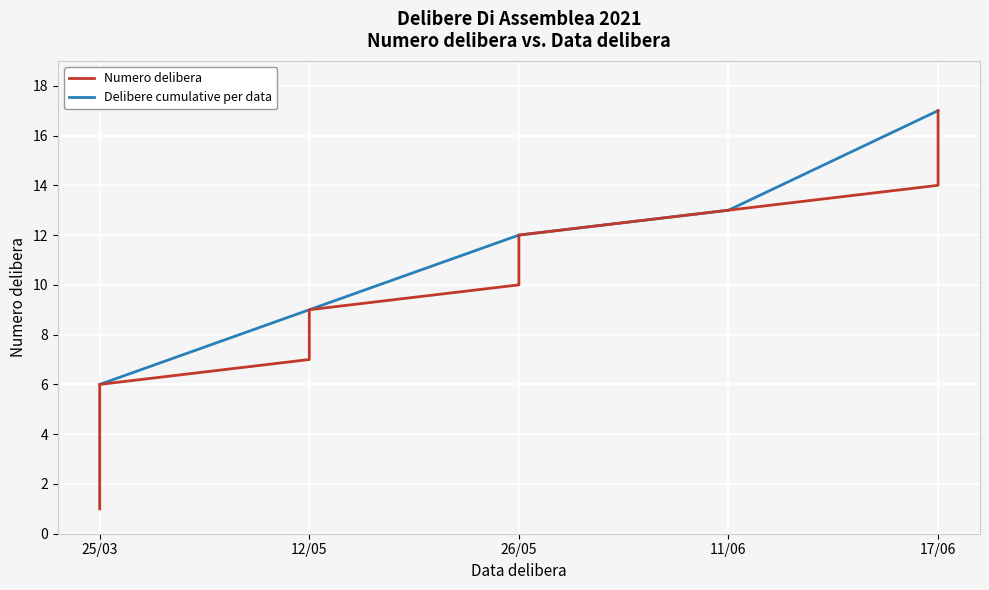

The Delibere cumulative per data series shows 21 at 11/06. True or false?

False